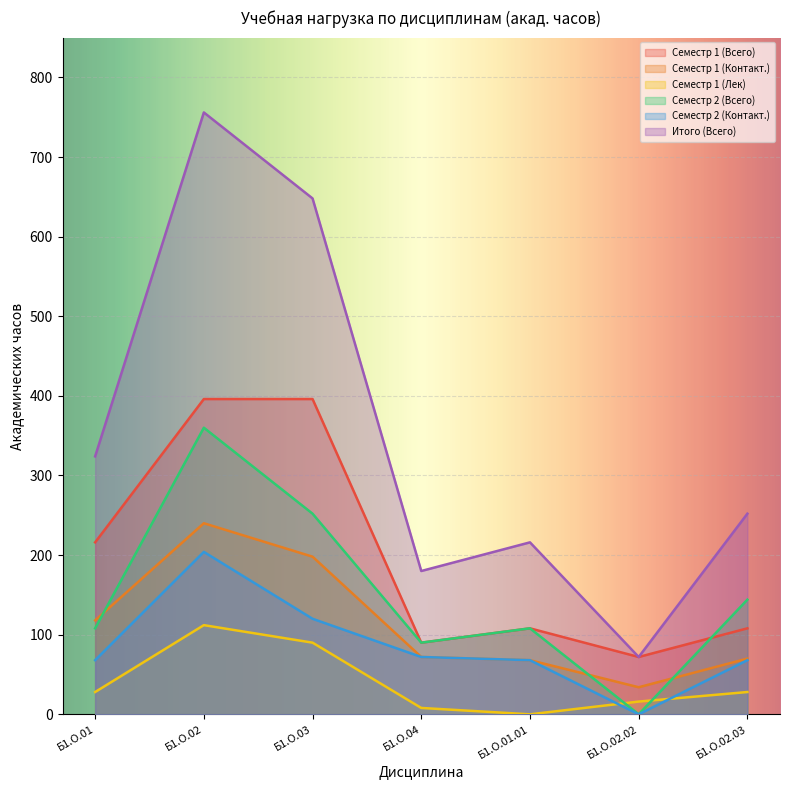

How many distinct data groups are displayed?

6